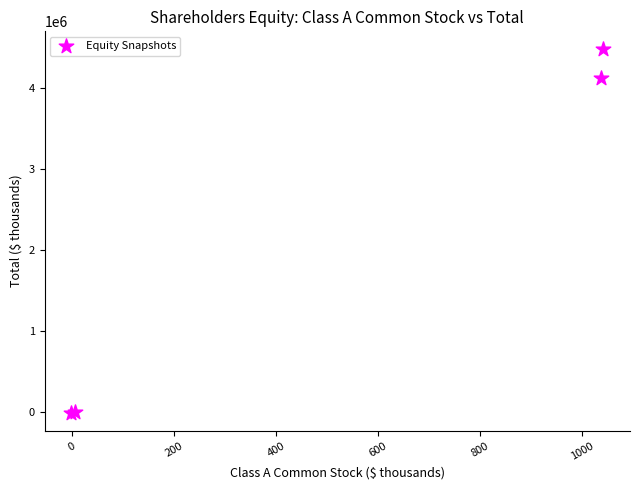

What Y value in the scatter plot is closest to 2235888?

4127442